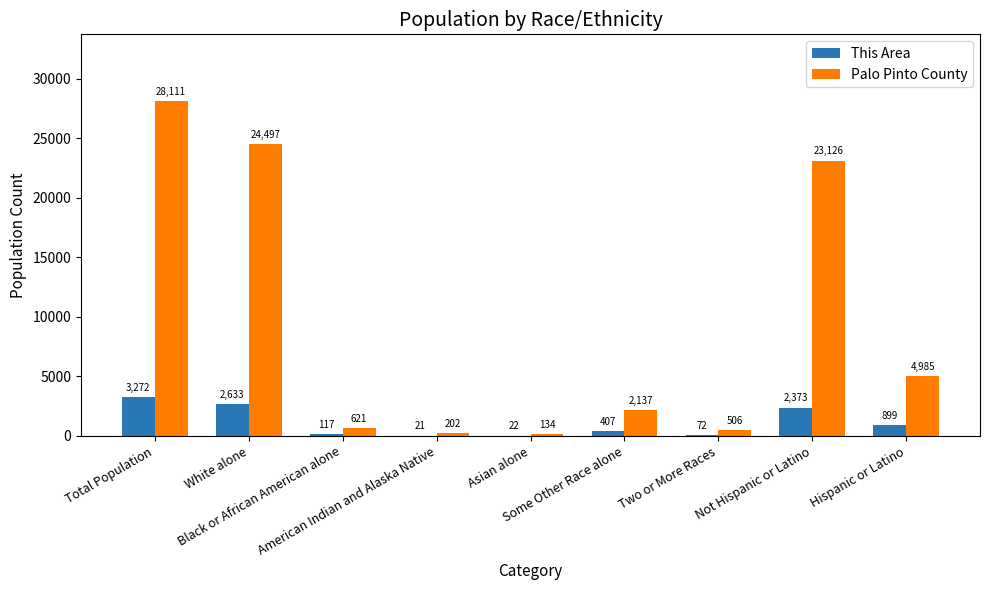

What value does the This Area series have at White alone, to the nearest 50?

2650